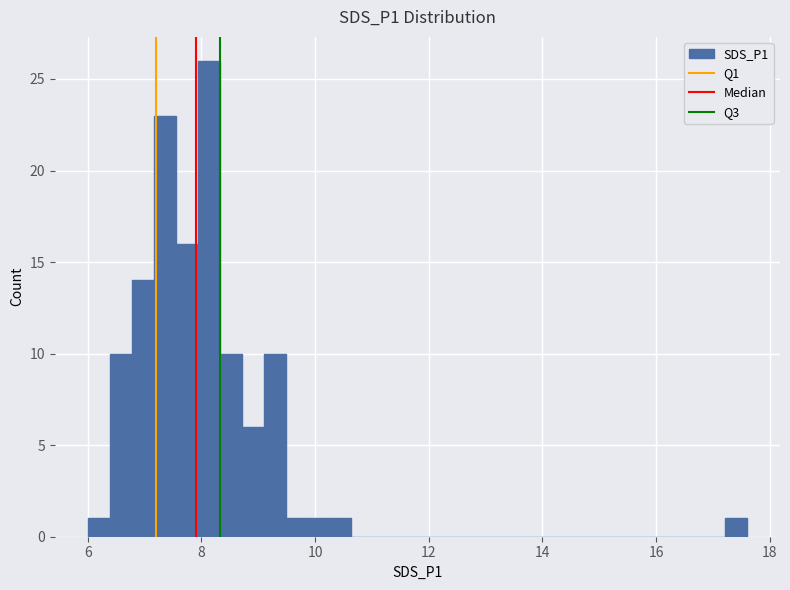

Read against the x-axis, roughly where is the centre of the tallest bar?

8.2